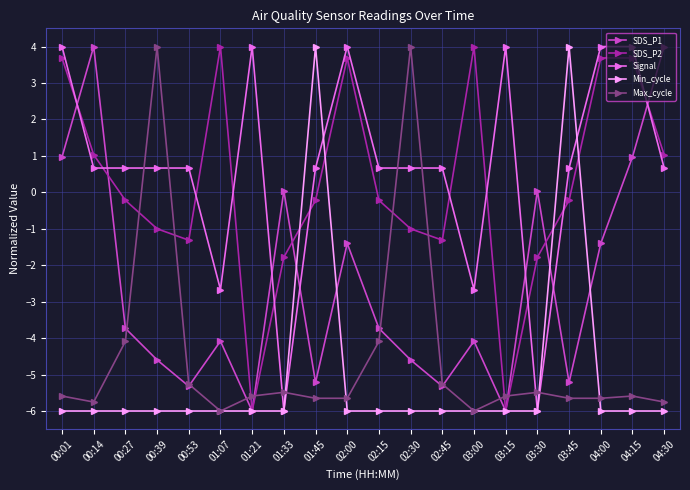

Where does the Signal series first go above 0?

00:01